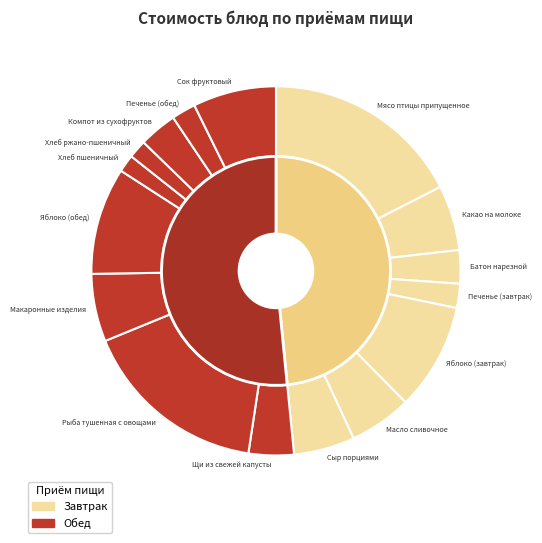

Do Рыба тушенная с овощами and Сок фруктовый together represent more than half of the pie?

No